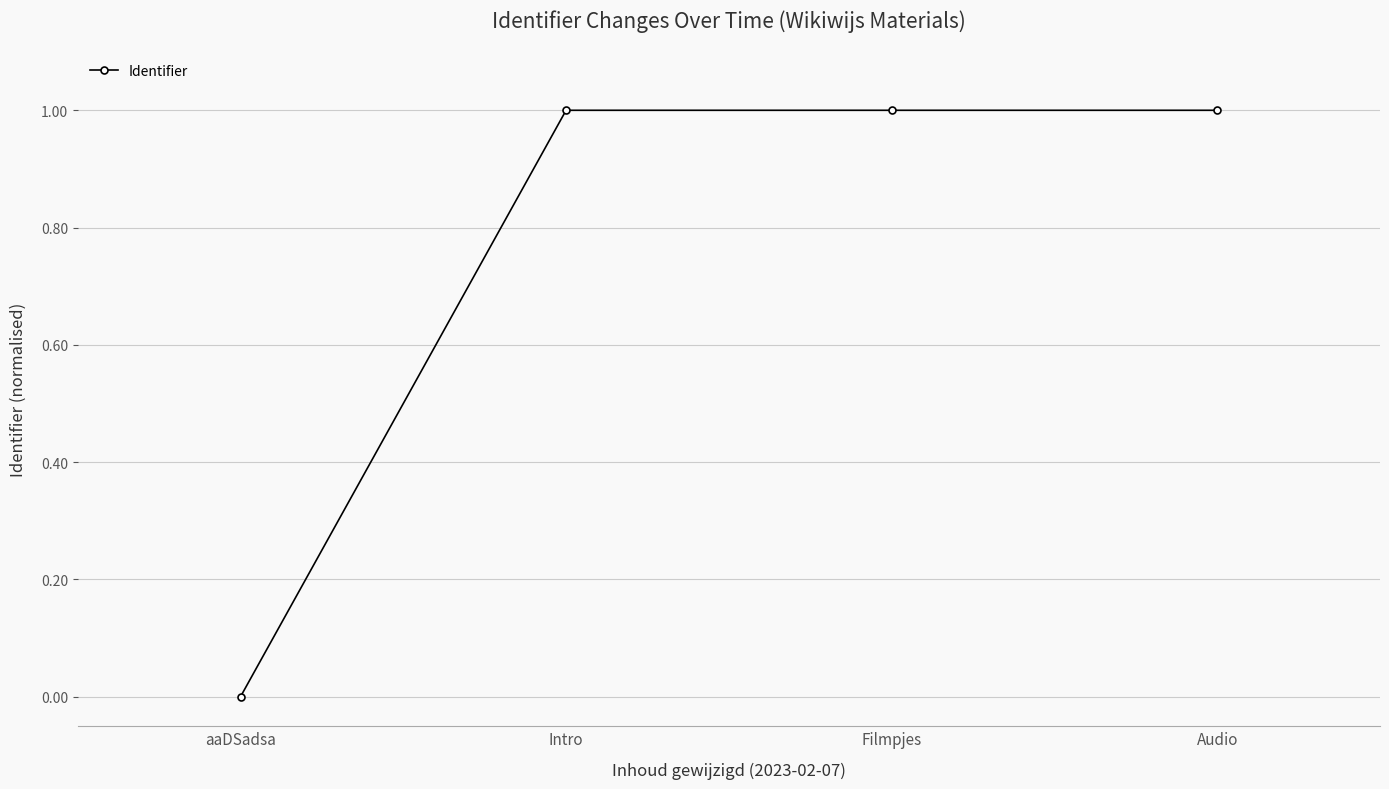

Is it true that the value at aaDSadsa is -0.4?

False